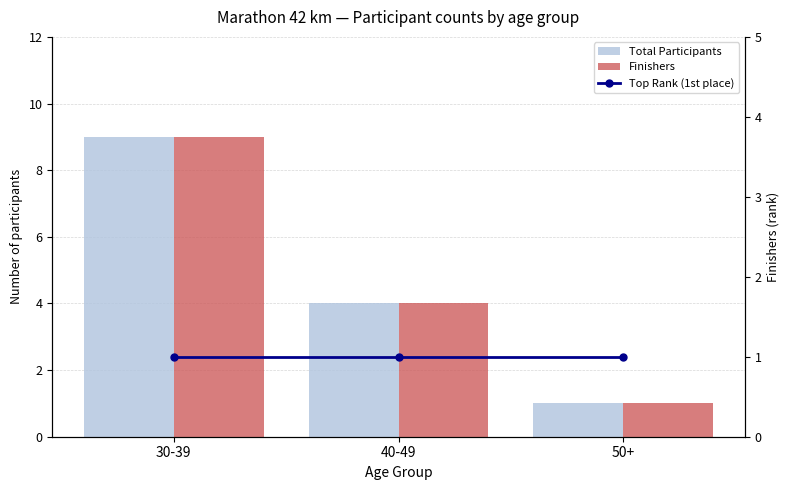

What is the highest value of the Top Rank (1st place) series?

1